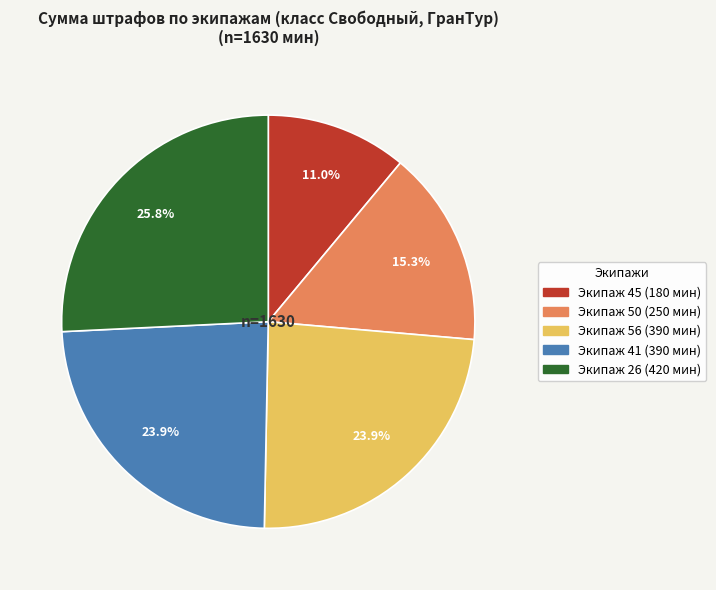

Is there any slice that represents more than half of the pie?

No